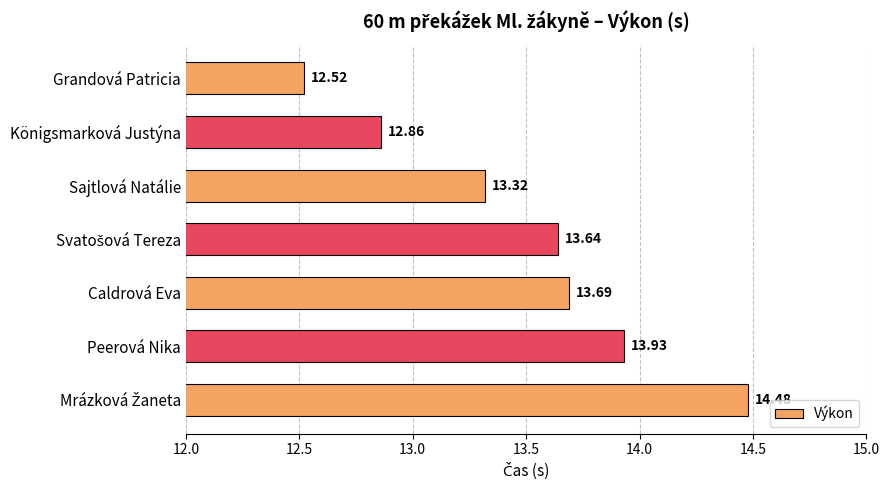

How many bars are there in total?

7